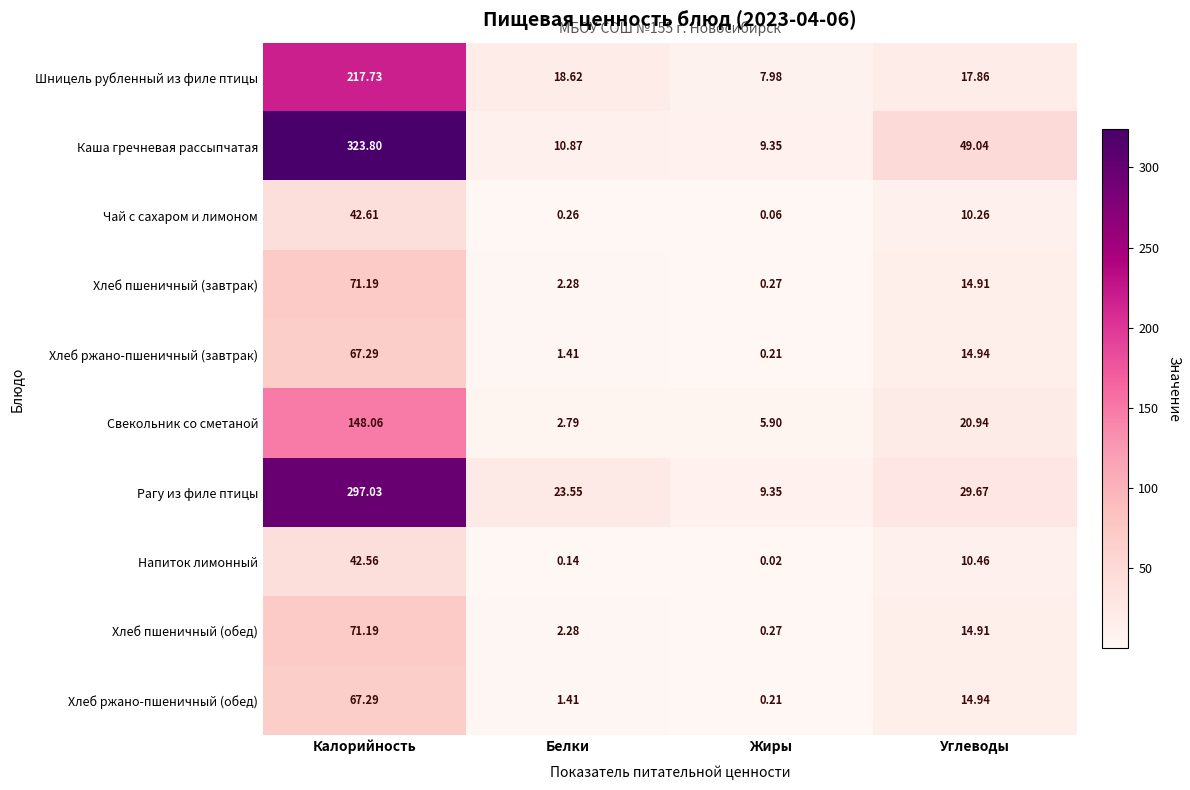

How many data points does each series have?

4